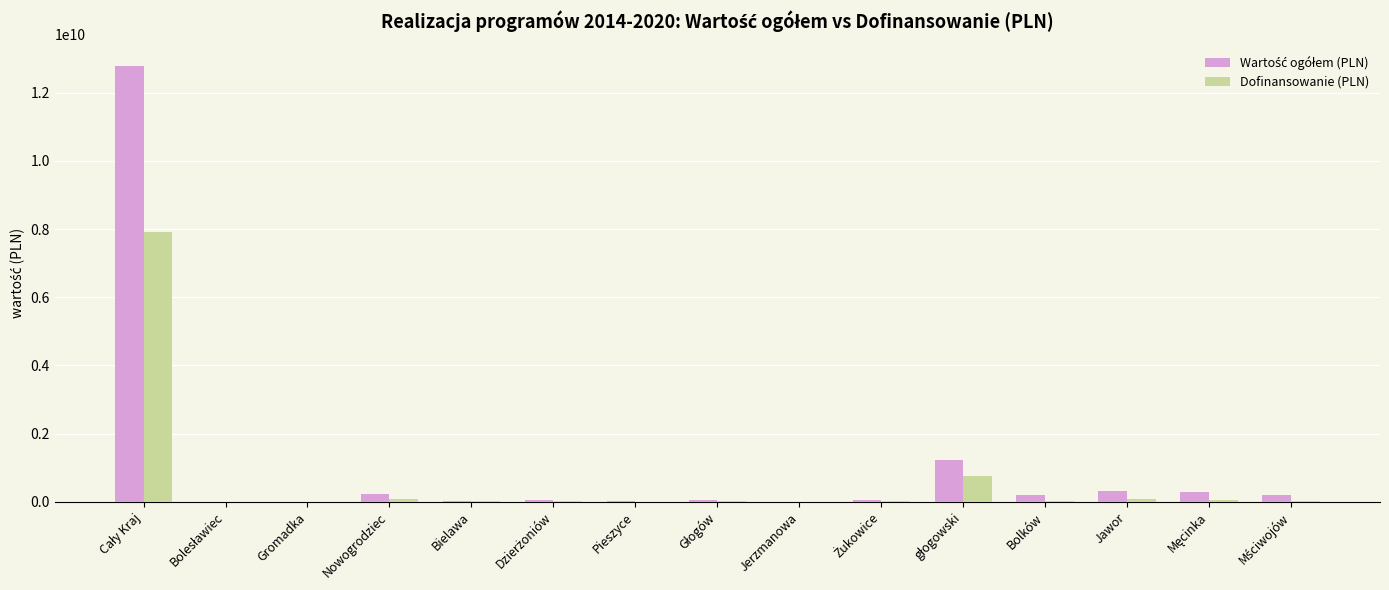

Rank the categories by Dofinansowanie (PLN) value from lowest to highest.

Gromadka, Jerzmanowa, Bolesławiec, Pieszyce, Bielawa, Żukowice, Mściwojów, Bolków, Głogów, Dzierżoniów, Męcinka, Jawor, Nowogrodziec, głogowski, Cały Kraj